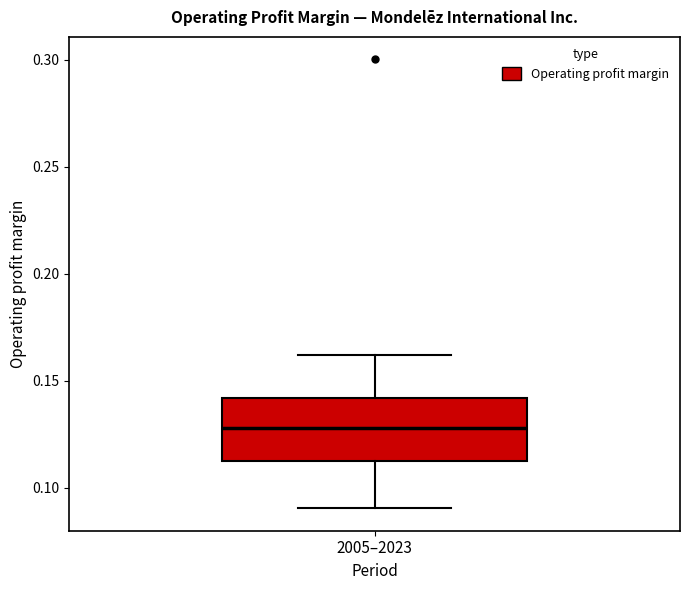

Transcribe this box plot: give where the median line is, the range the box spans, and where the two whiskers end, as read against the y-axis. The values are not printed on the chart, so give them approximately, as read against the axis.

median 0.13, box 0.11 to 0.14, whiskers 0.09 to 0.16